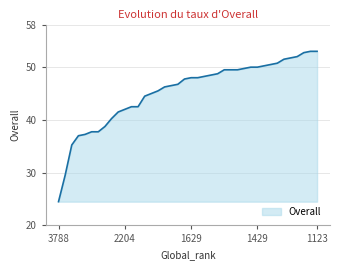

What is the difference between the maximum and minimum values?

28.5